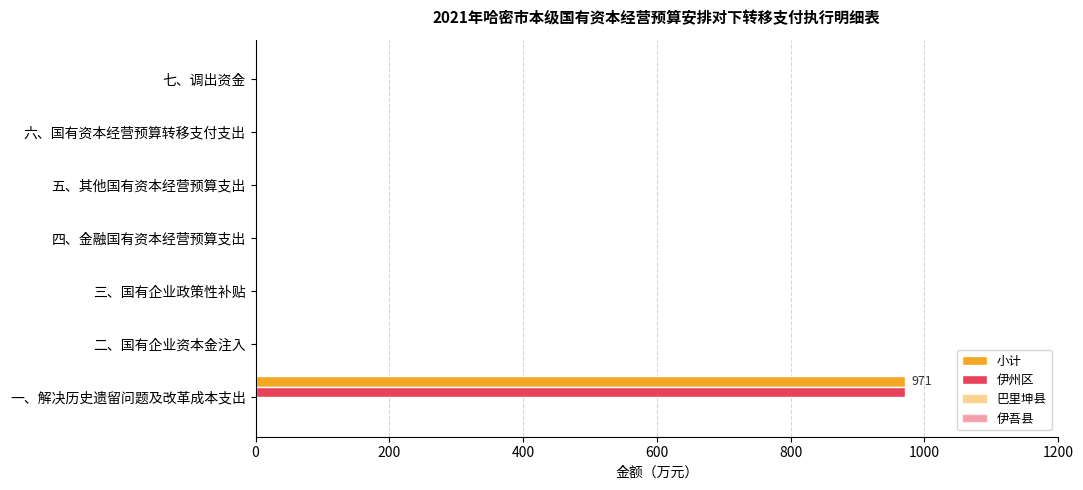

Count the number of data series in this chart.

2